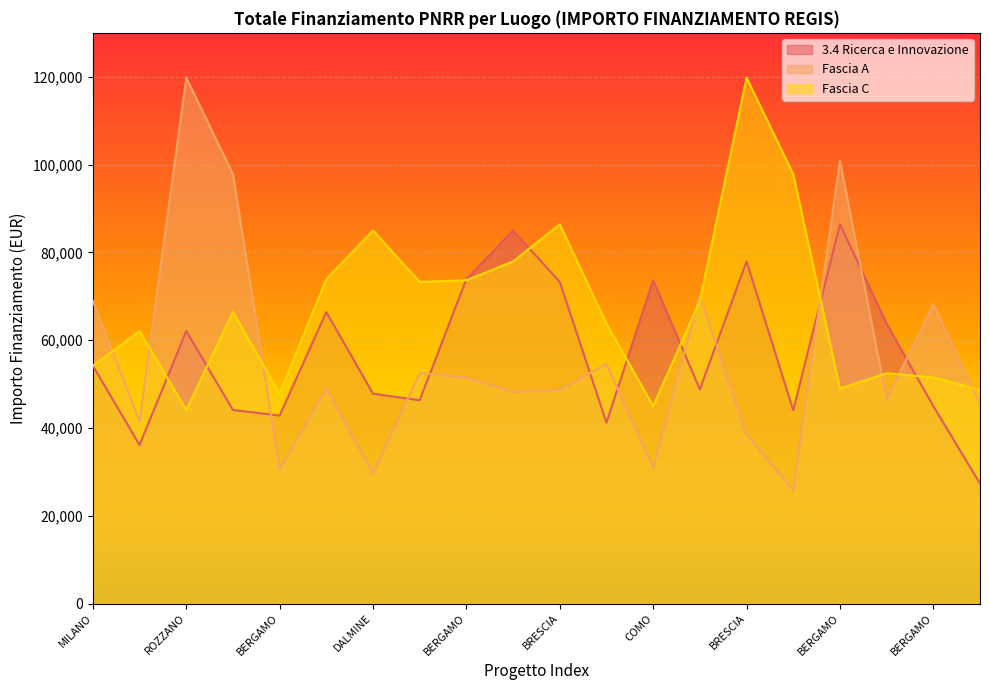

True or false: 3.4 Ricerca e Innovazione has a value of 44978.7 at BERGAMO.

True